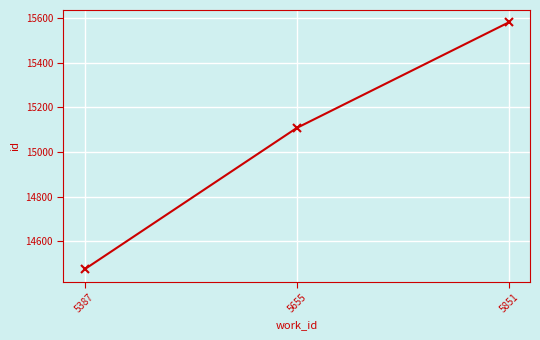

Which label corresponds to the largest value in the chart?

5851